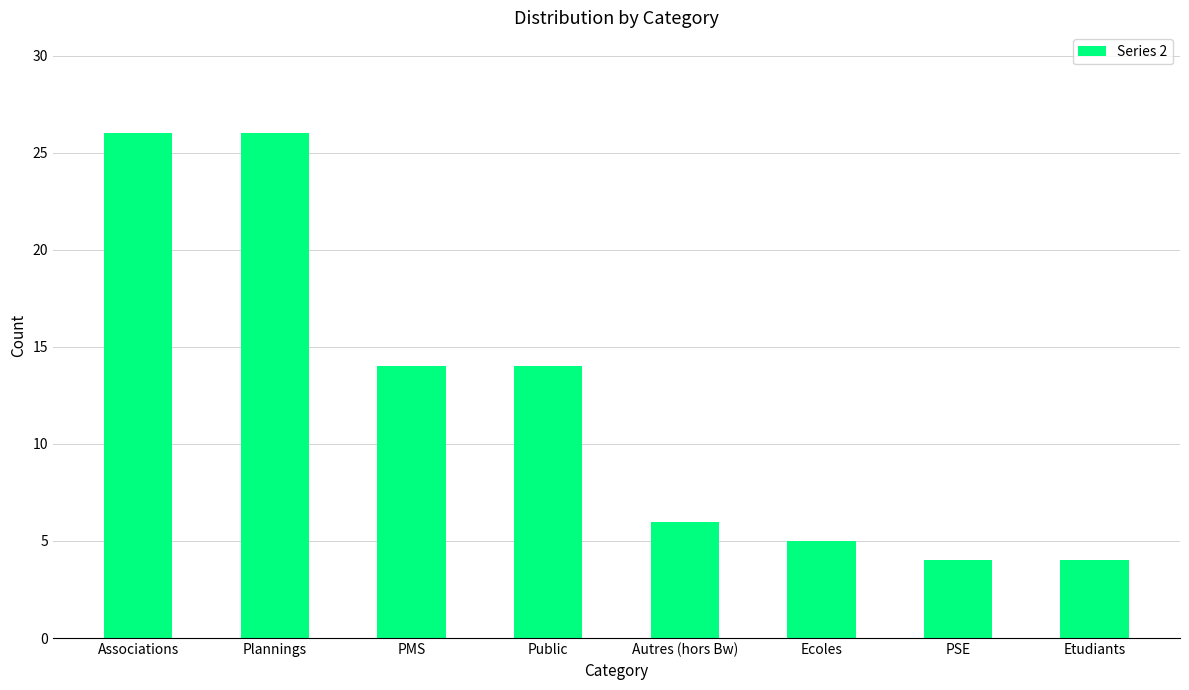

How many data points are less than 14?

4